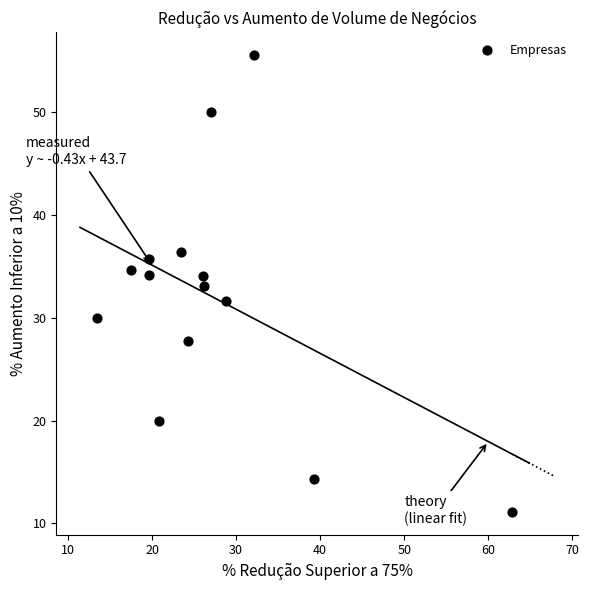

What is the range of Y values (max minus min)?

44.4